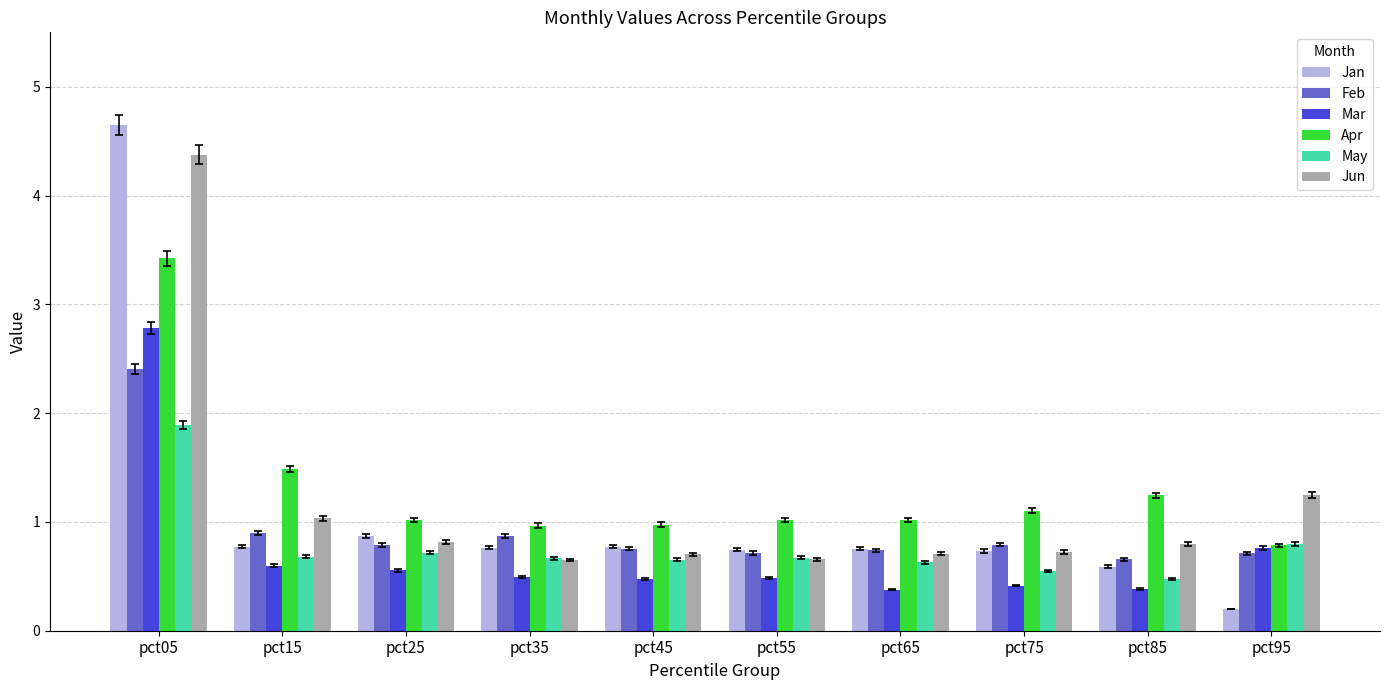

What is the spread (max minus min) of values at pct35?

0.5